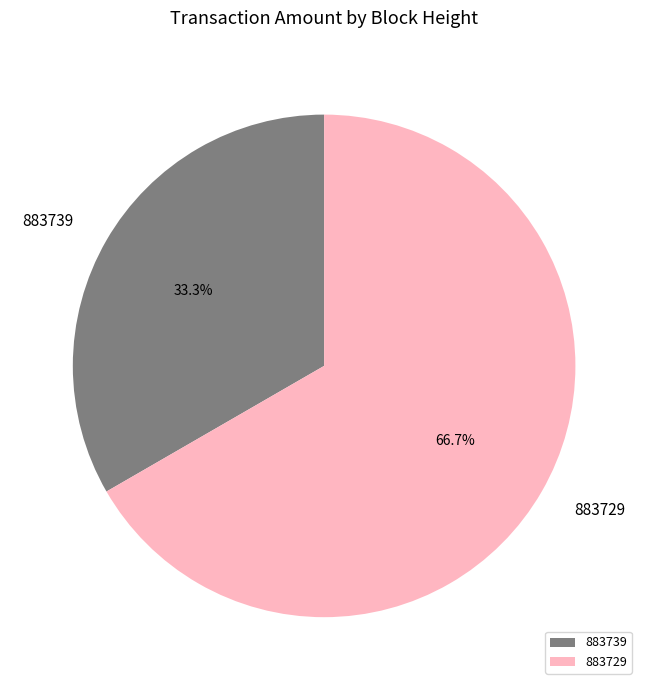

Rank the categories by value from highest to lowest.

883729, 883739